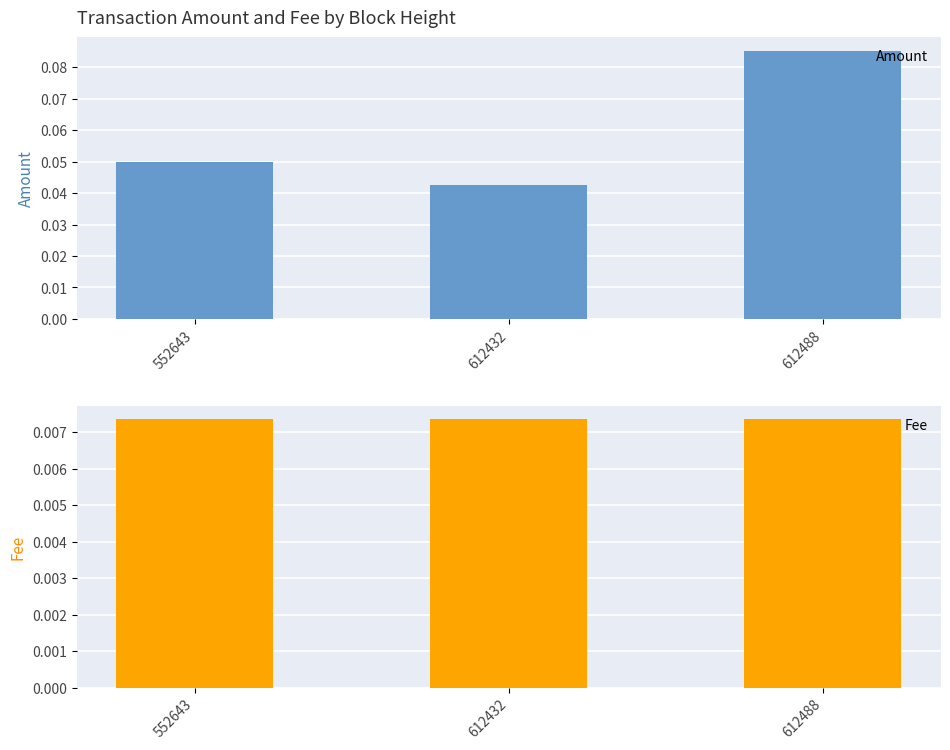

How many bars are there in total?

6